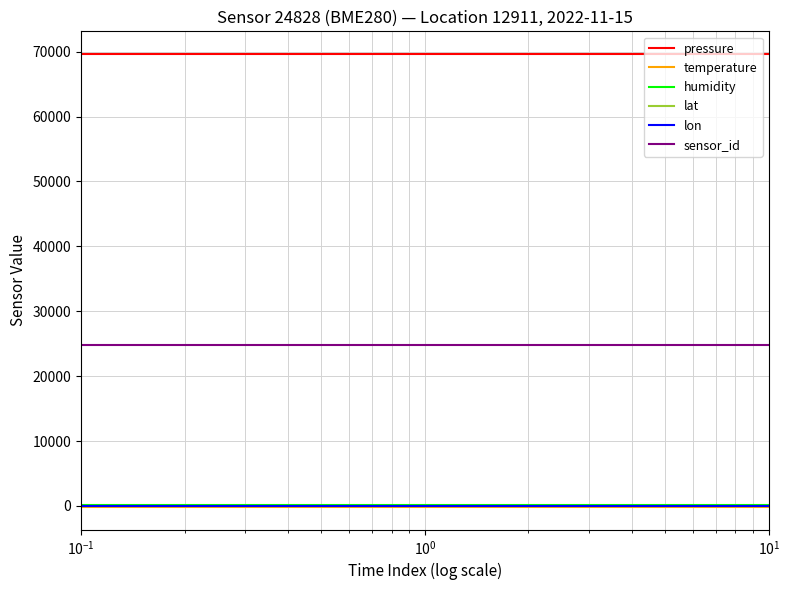

What are all the series names shown in the legend?

pressure, temperature, humidity, lat, lon, sensor_id